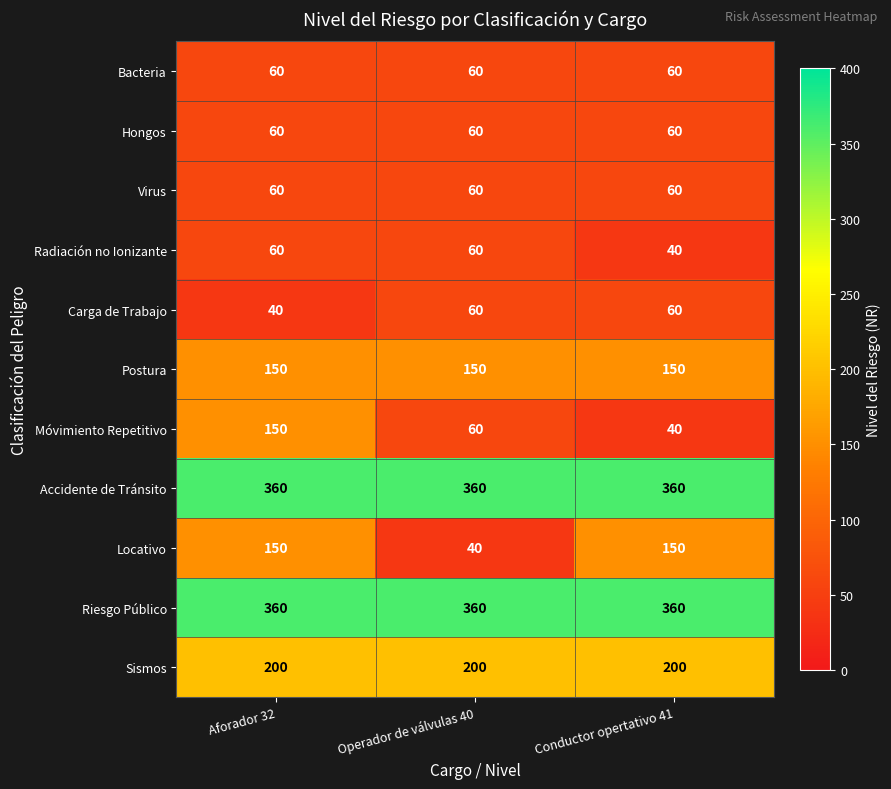

The Riesgo Público series shows 550 at Conductor opertativo 41. True or false?

False